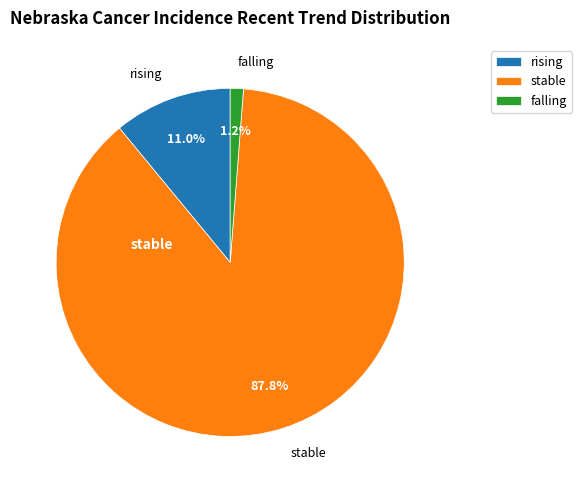

To the nearest percent, what is the difference between the falling and stable slice percentages?

87%